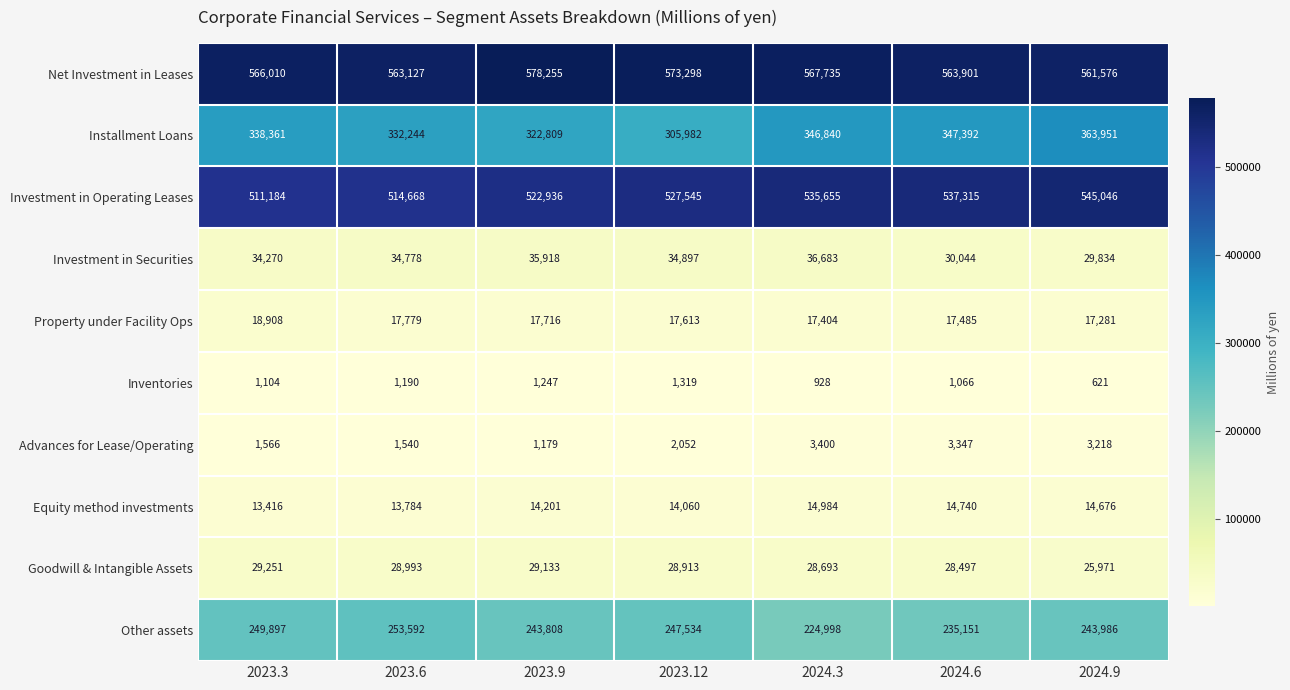

Which series has the widest spread of values?

Installment Loans